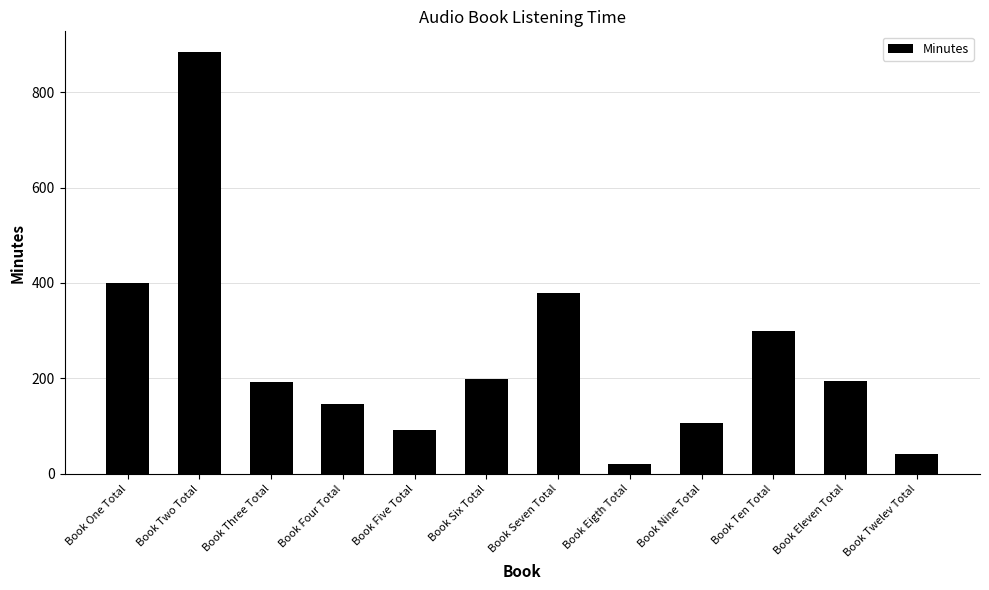

What is the label of the 12th bar from the left?

Book Twelev Total